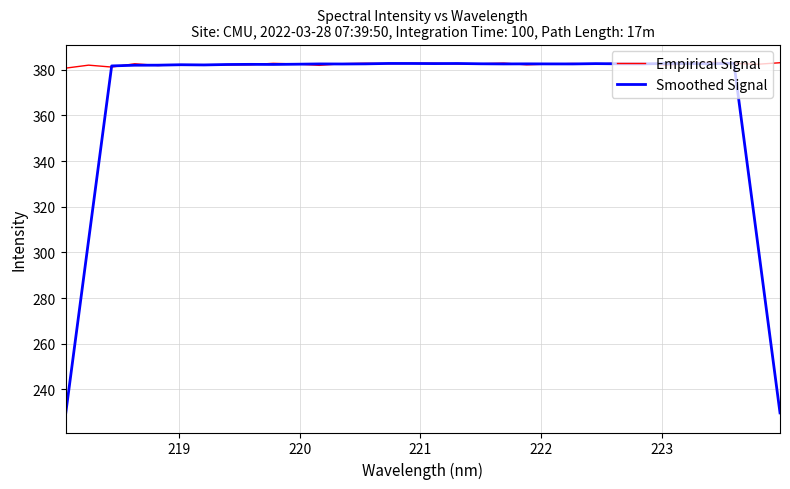

What is the minimum value for Smoothed Signal?

228.8